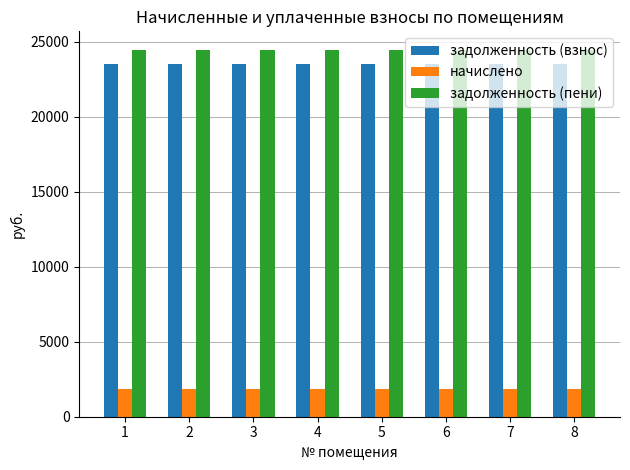

Which series has the largest total across all categories?

задолженность (пени)